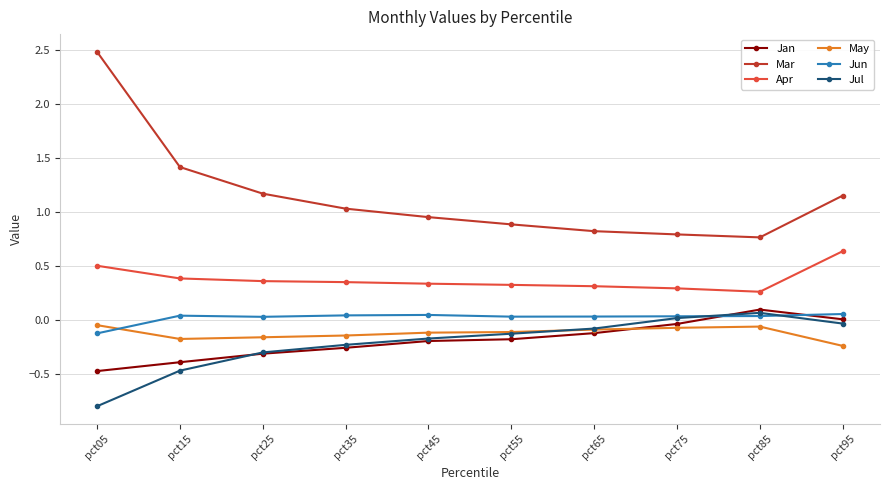

What are all the series names shown in the legend?

Jan, Mar, Apr, May, Jun, Jul